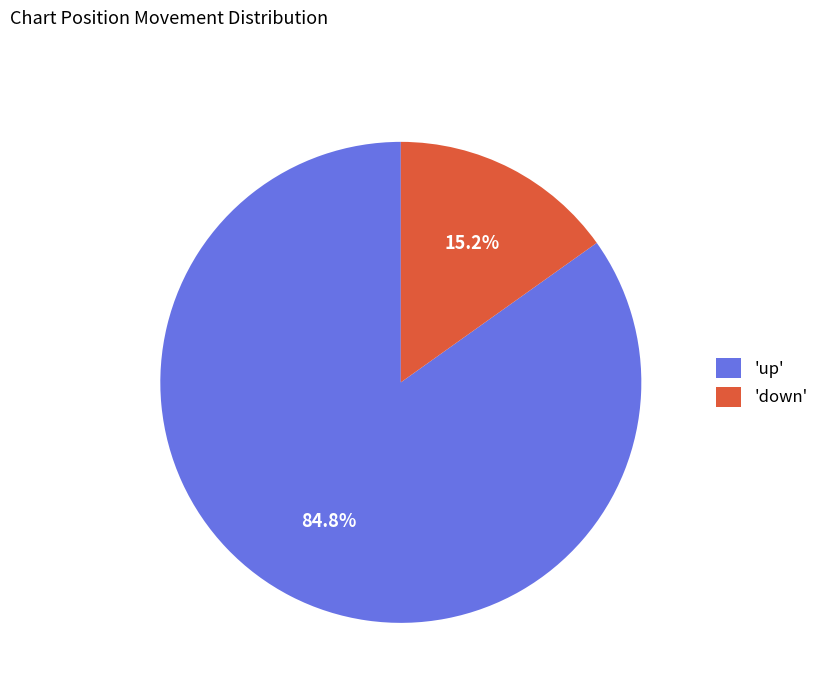

What is the total percentage of 'up' and 'down'?

100.0%